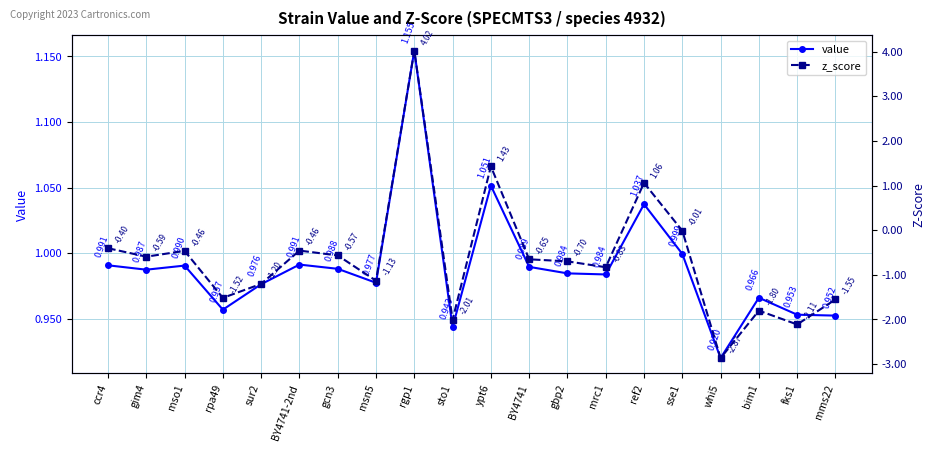

Rank the series at sto1 from lowest to highest value.

z_score, value